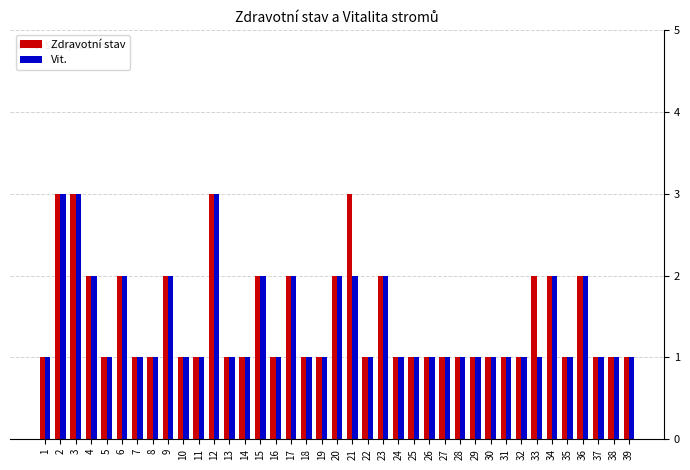

What is the maximum value shown in the chart?

3